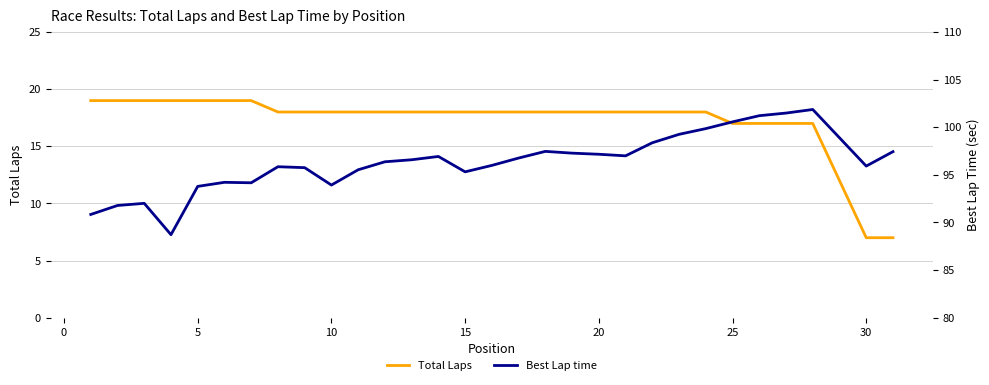

Read the Total Laps value at 30, to the nearest 5.

5